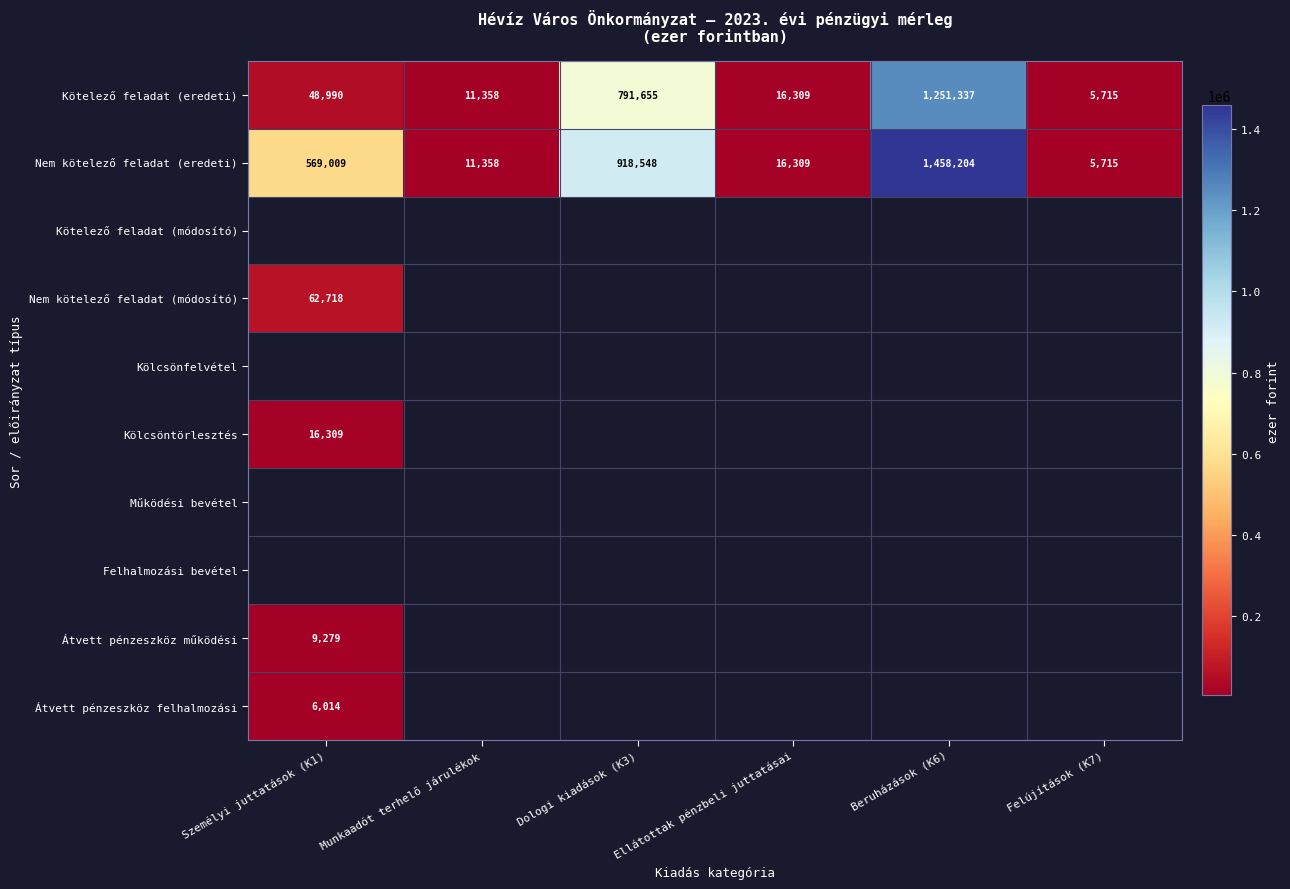

True or false: Nem kötelező feladat (módosító) has a value of 30830 at Személyi juttatások (K1).

False